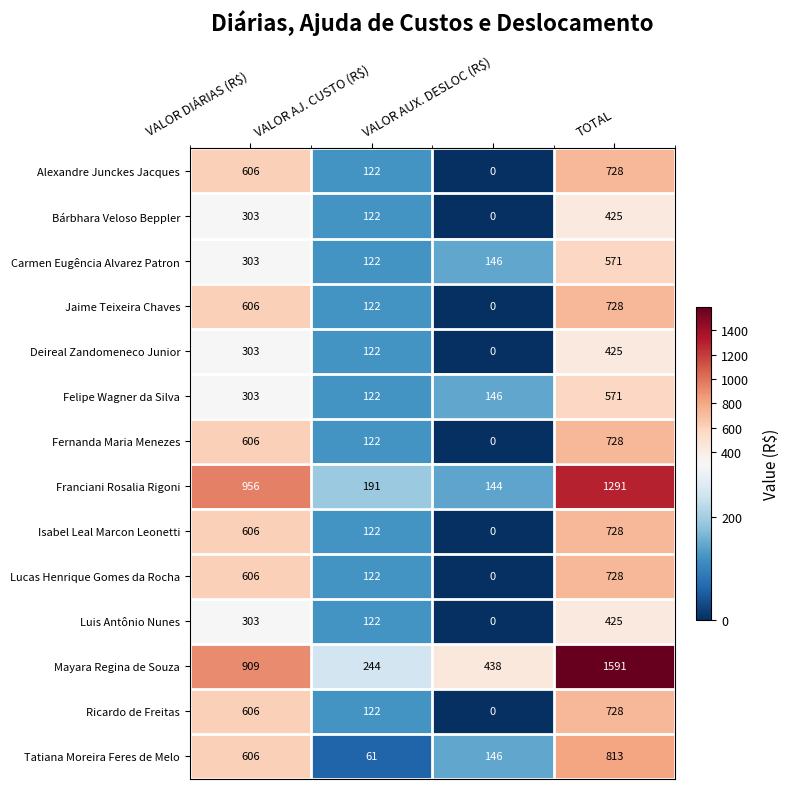

Where is Tatiana Moreira Feres de Melo nearest to the value 437?

VALOR DIÁRIAS (R$)